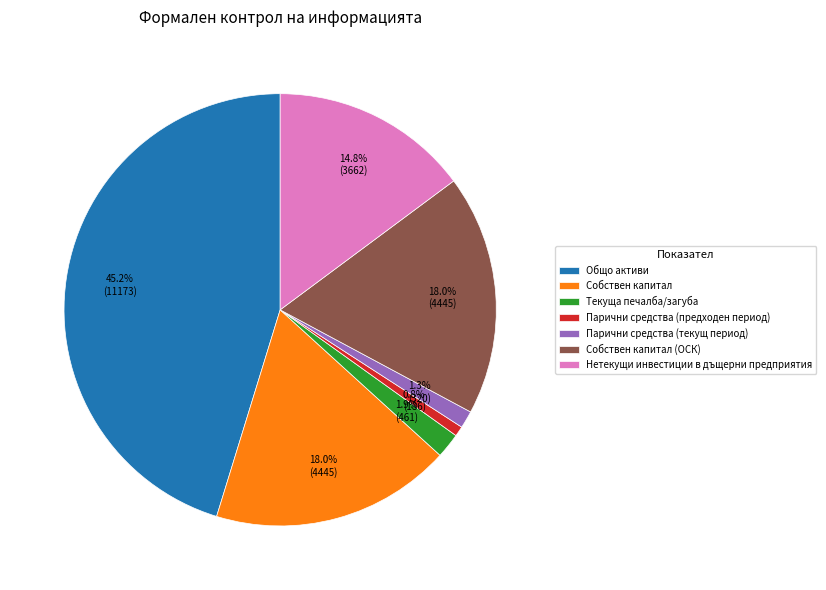

To the nearest percent, what portion does Парични средства (предходен период) represent?

1%